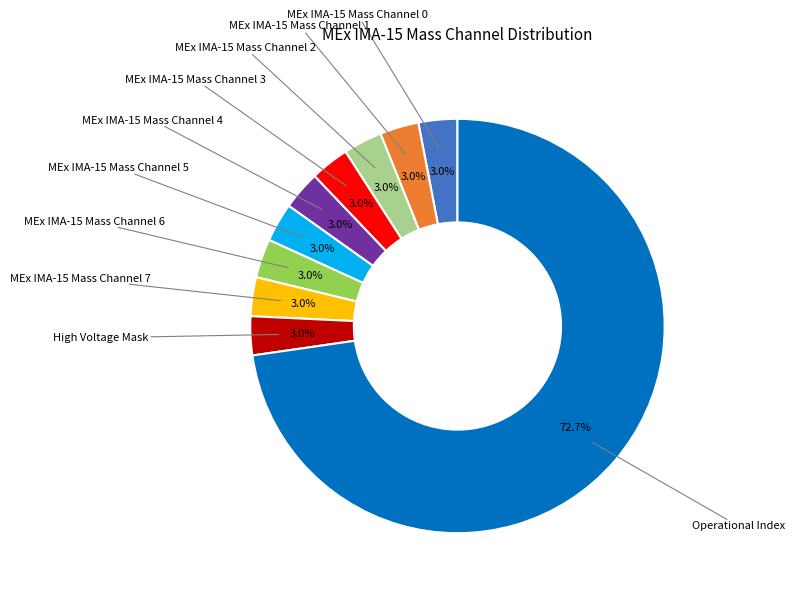

Is there any slice that represents more than half of the pie?

Yes